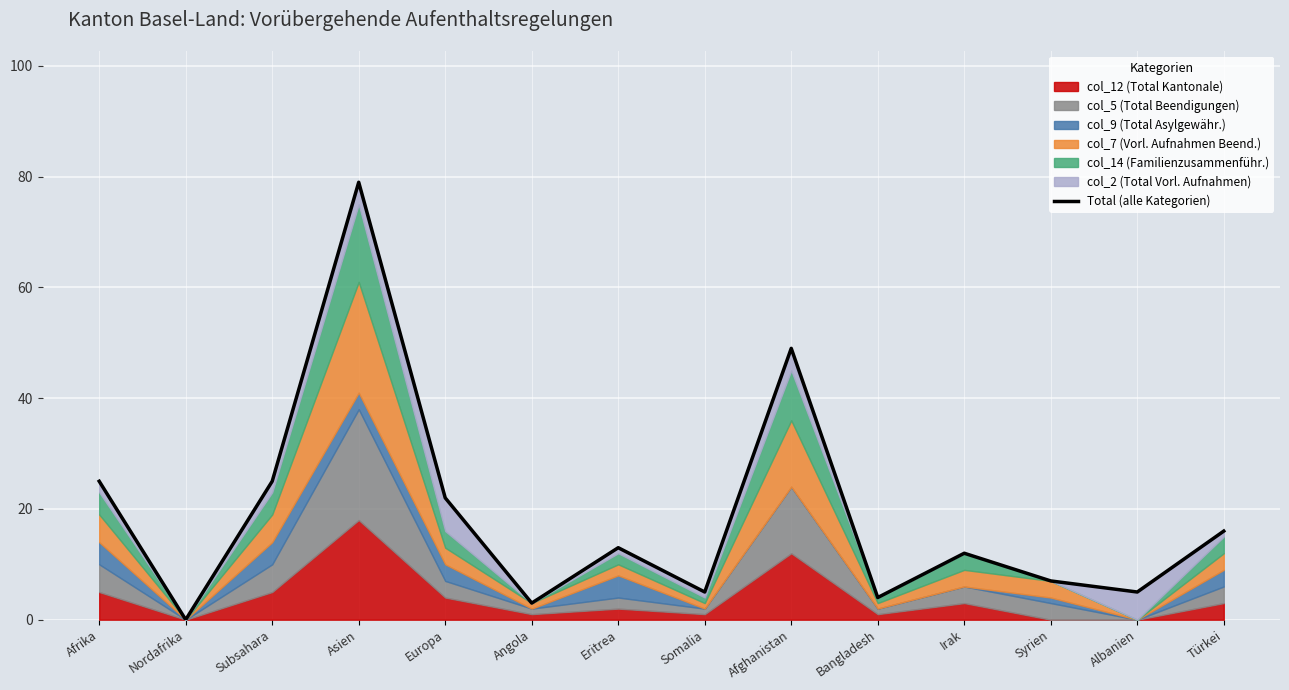

Reading left to right, transcribe all the data shown in this chart.

25	0	25	79	22	3	13	5	49	4	12	7	5	16